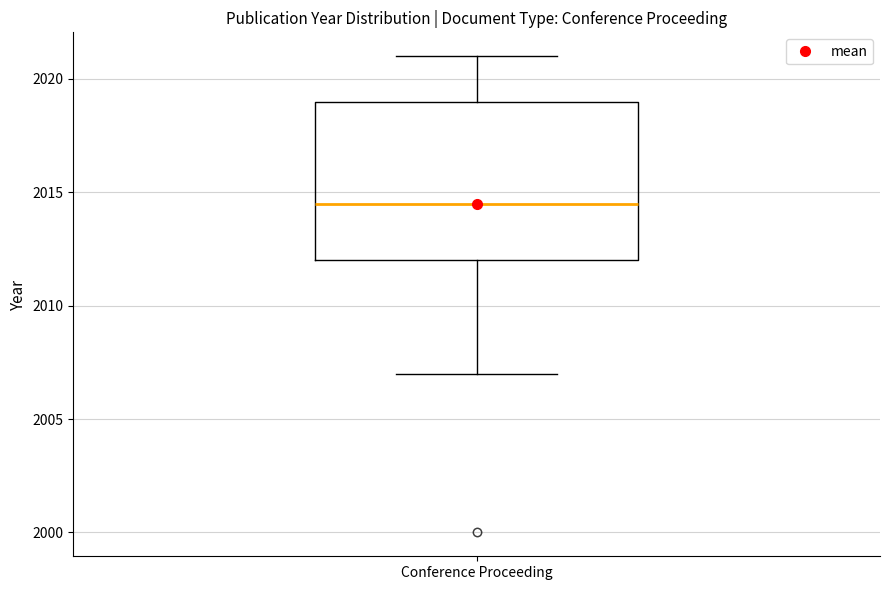

Where is the lower edge of the box for Conference Proceeding on the y-axis? The values are not printed on the chart, so give them approximately, as read against the axis.

2012.0